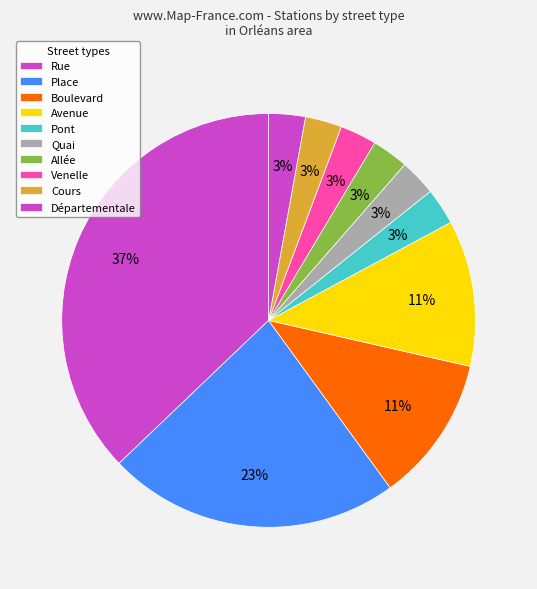

How many slices are in this pie chart?

10